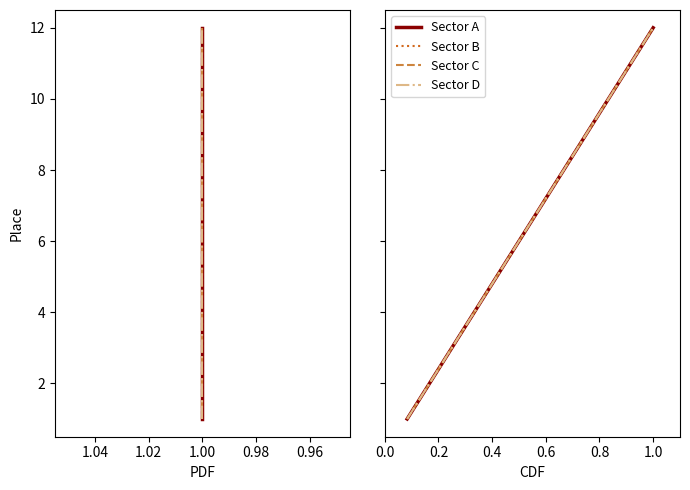

Rank the series at 1.00 from lowest to highest value.

Sector A, Sector B, Sector C, Sector D